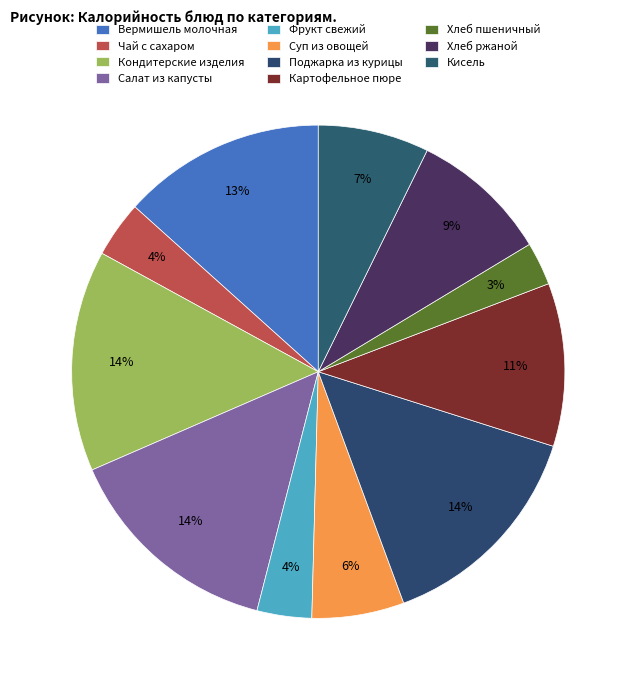

Count the number of slices in the pie.

11